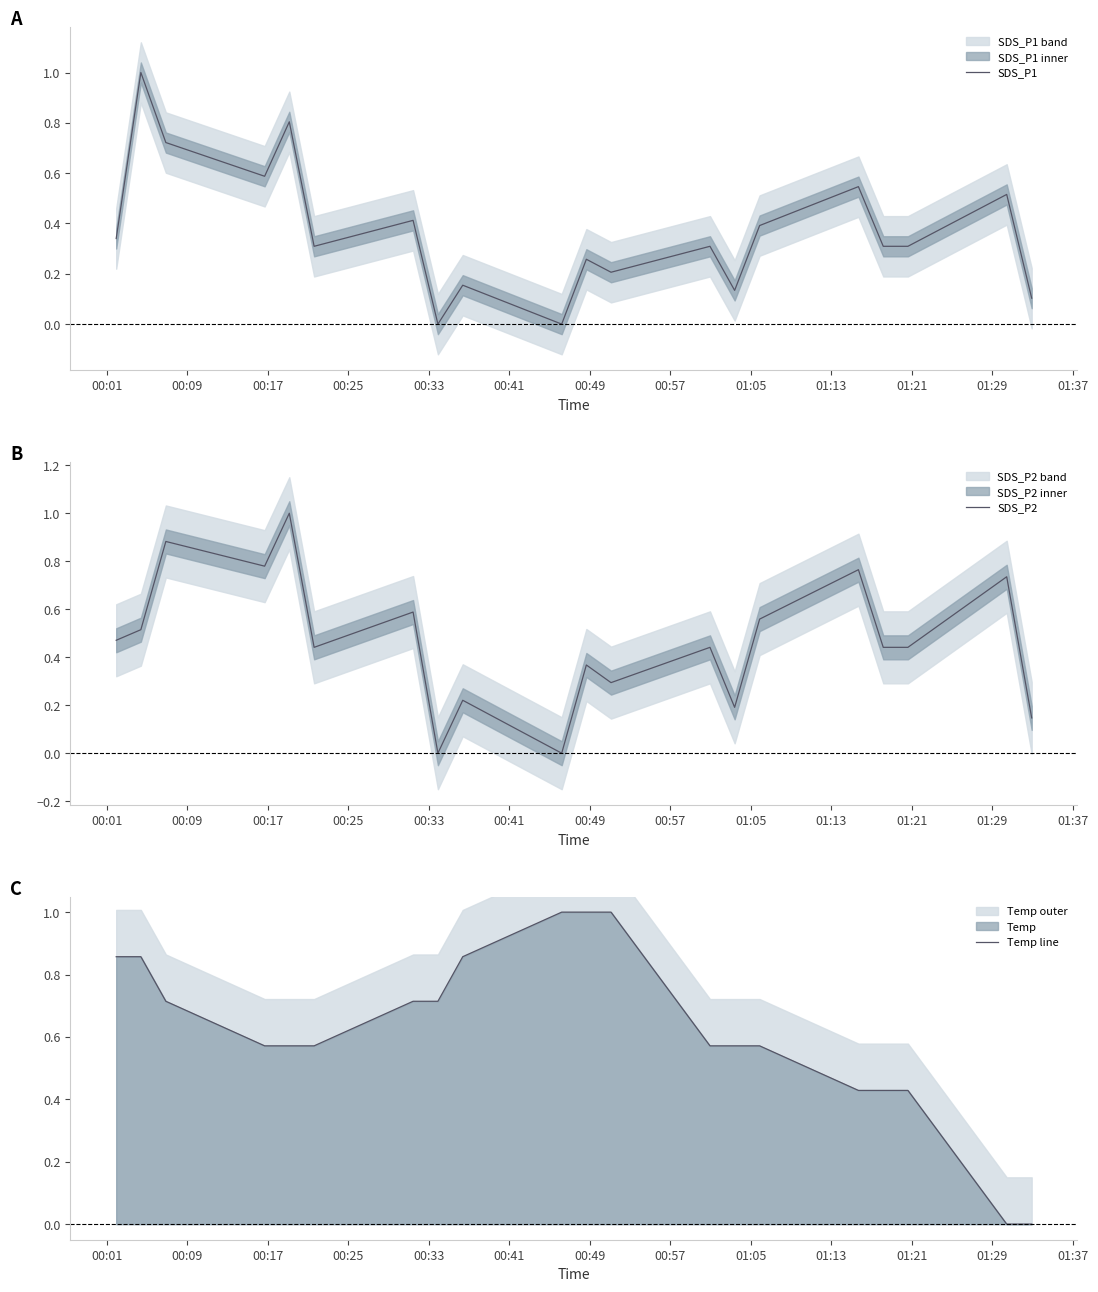

What is the maximum value for SDS_P1?

1.0